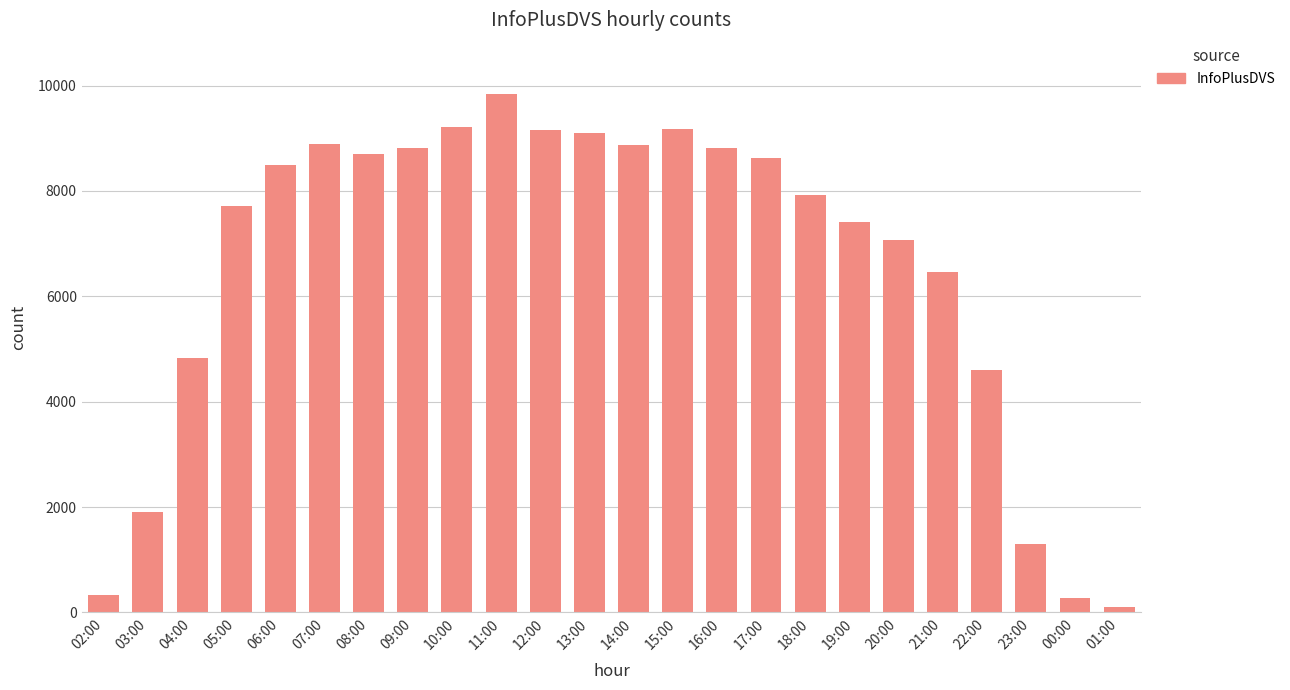

The value at 05:00 is 11149. True or false?

False